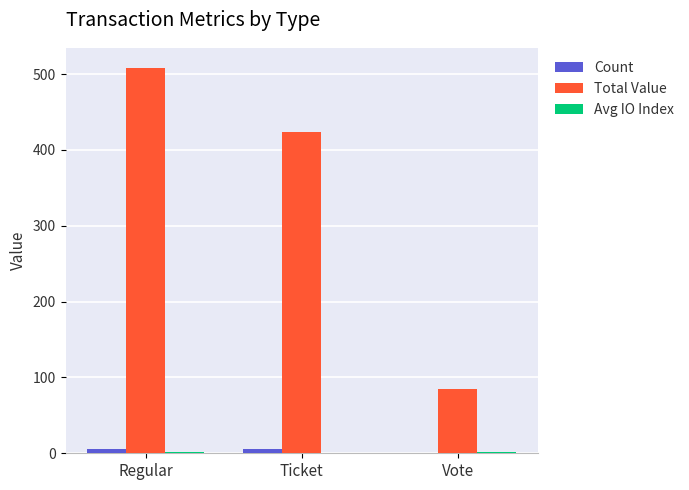

Between Ticket and Vote, which series saw the biggest shift?

Total Value